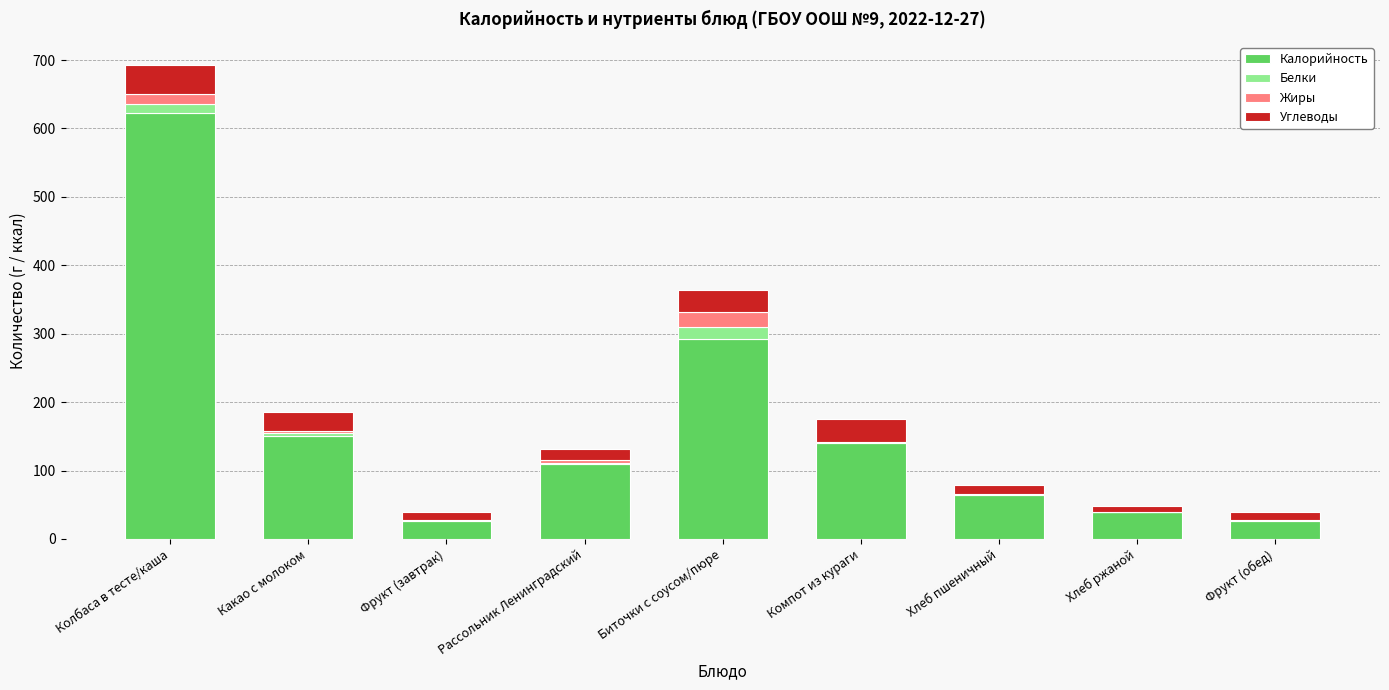

What is the total value across all series at Биточки с соусом/пюре?

364